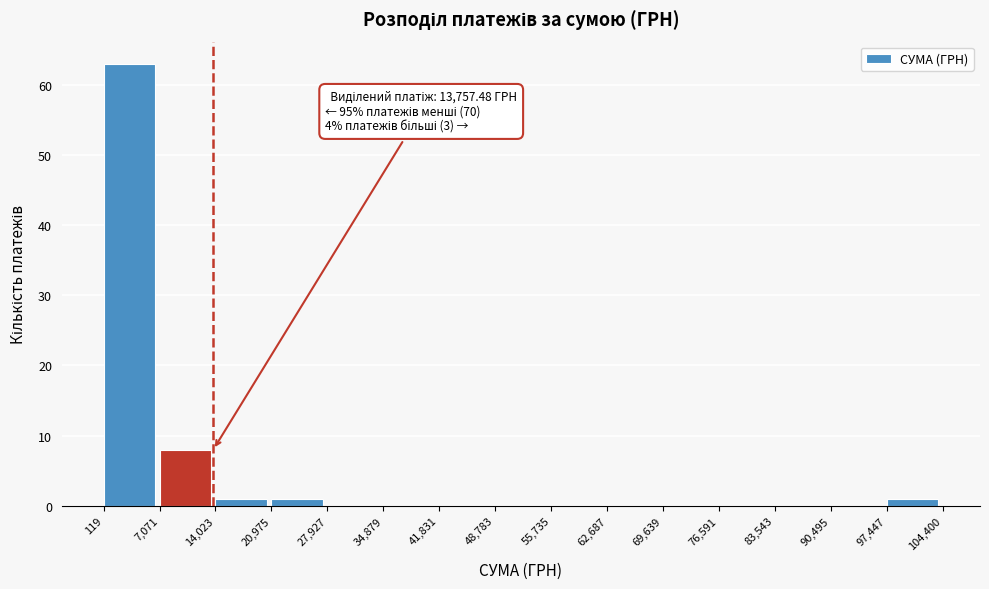

Over which range of the x-axis is the bar tallest?

119 to 7,071